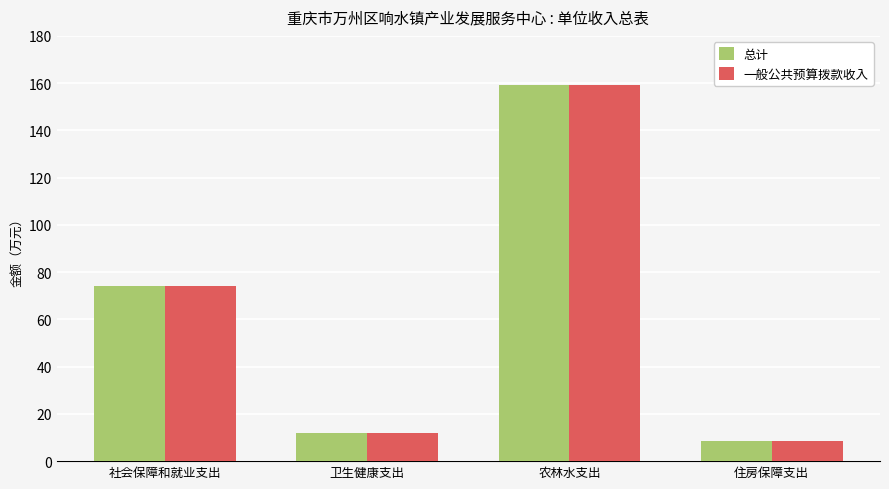

The value of 一般公共预算拨款收入 at 社会保障和就业支出 is 73.9. True or false?

True